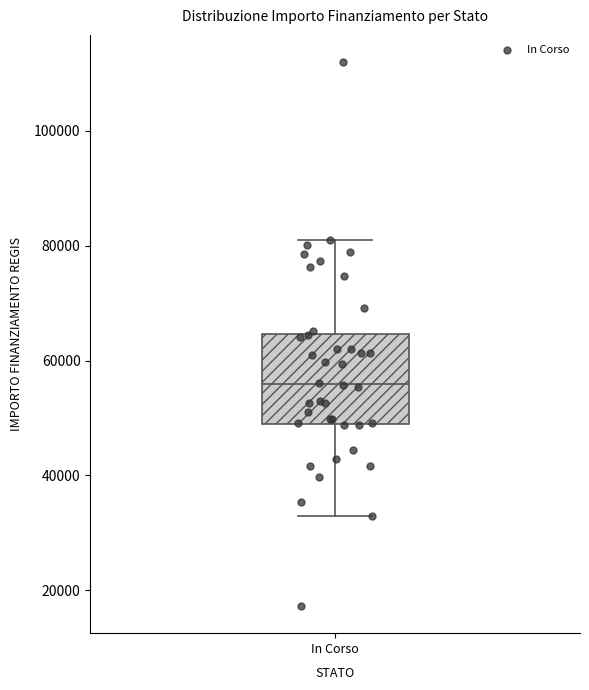

Transcribe this box plot: give where the median line is, the range the box spans, and where the two whiskers end, as read against the y-axis. The values are not printed on the chart, so give them approximately, as read against the axis.

median 56000, box 50000 to 64000, whiskers 32000 to 80000